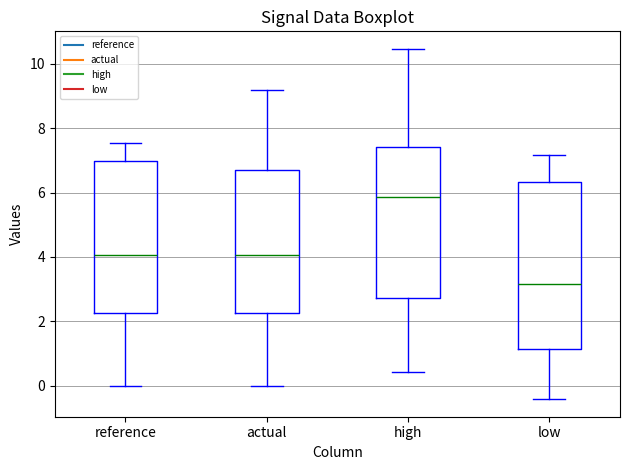

Which box's median line is the lowest?

low